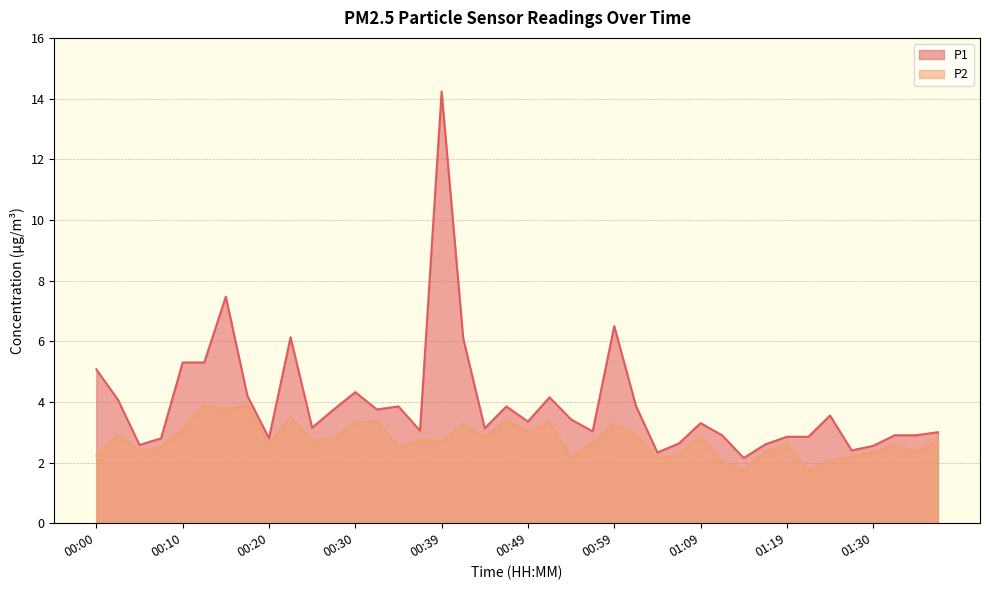

At 01:24, list the series in order from largest to smallest.

P1, P2